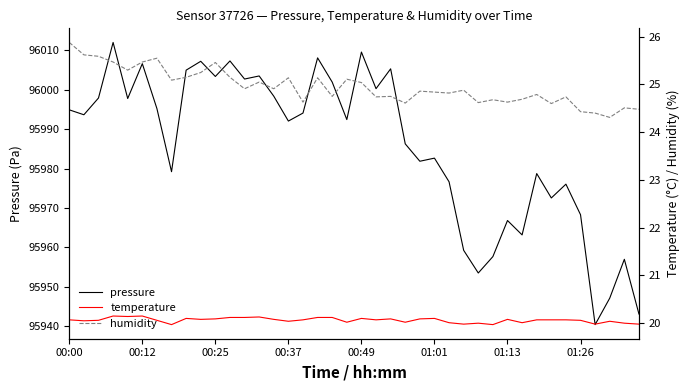

True or false: temperature has more than 2 points higher than both neighbors.

True